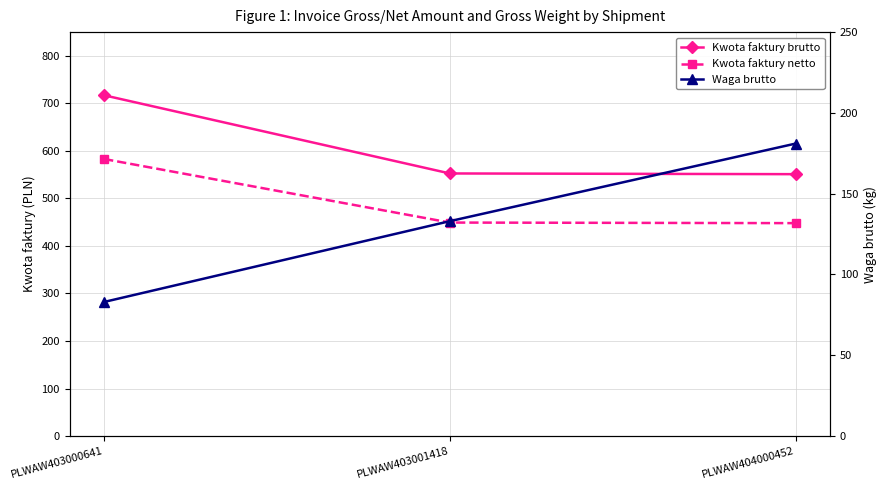

Count the number of data series in this chart.

3